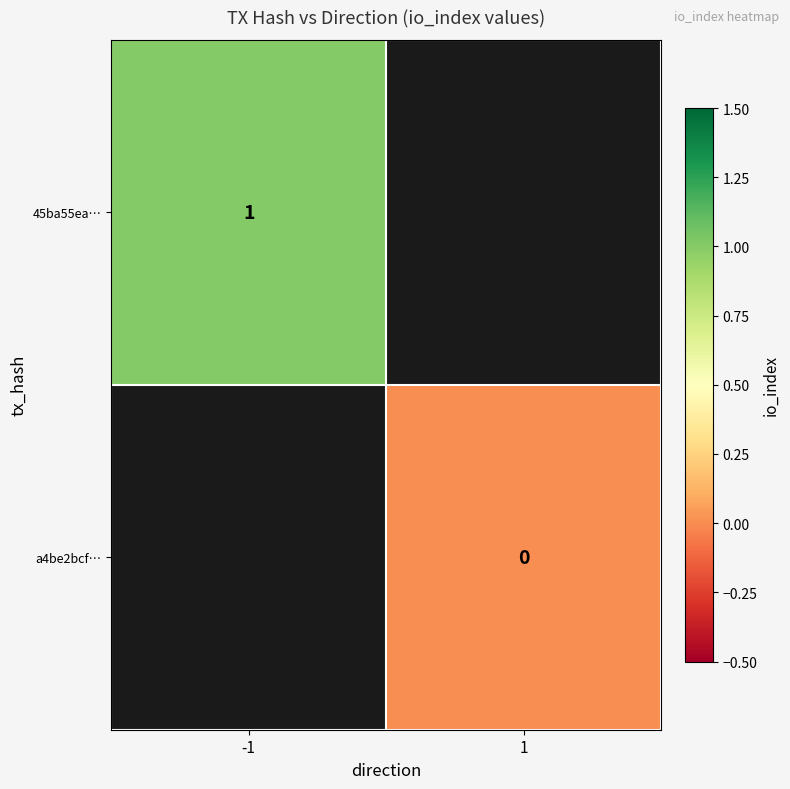

How many data points does each series have?

2